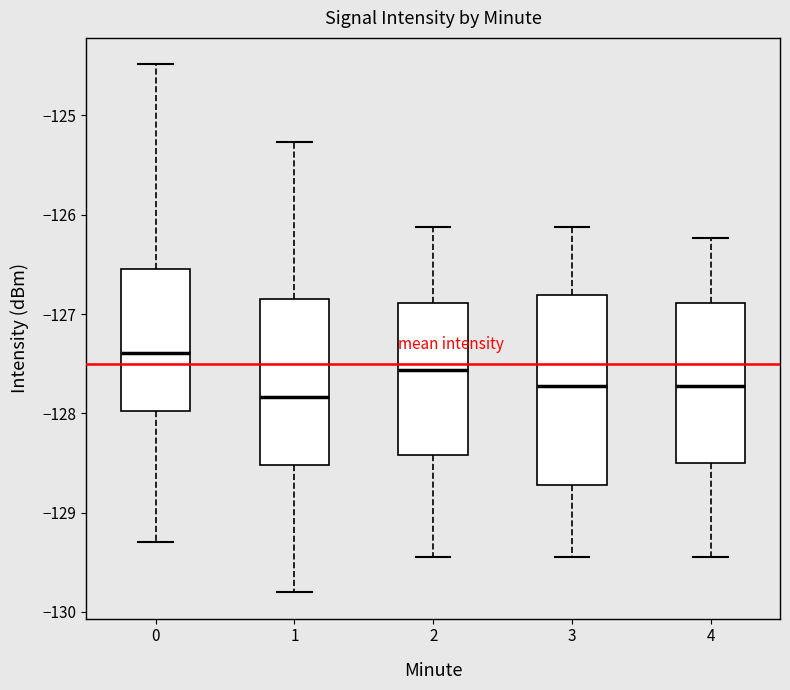

Which box has the highest median line?

0